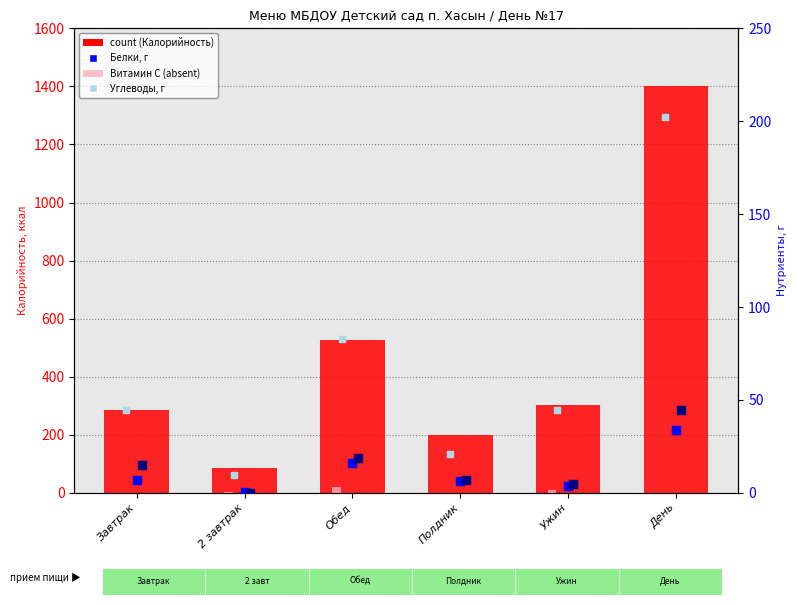

Is the value of Белки, г at Ужин greater than the value of Жиры, г at День?

No